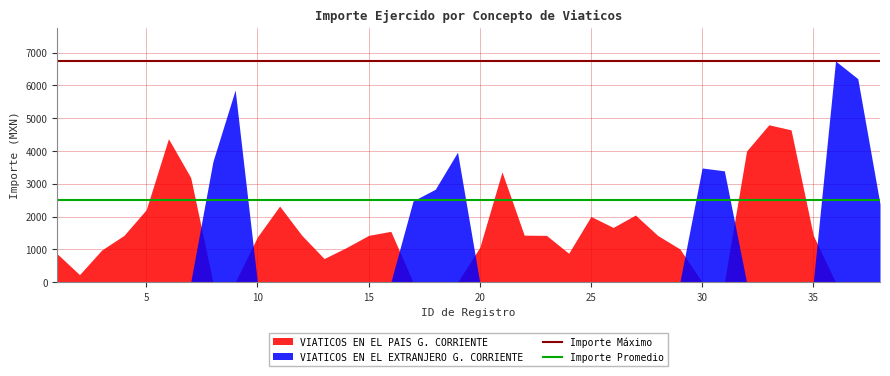

List the series in order of their peak value, highest first.

VIATICOS EN EL EXTRANJERO G. CORRIENTE, VIATICOS EN EL PAIS G. CORRIENTE